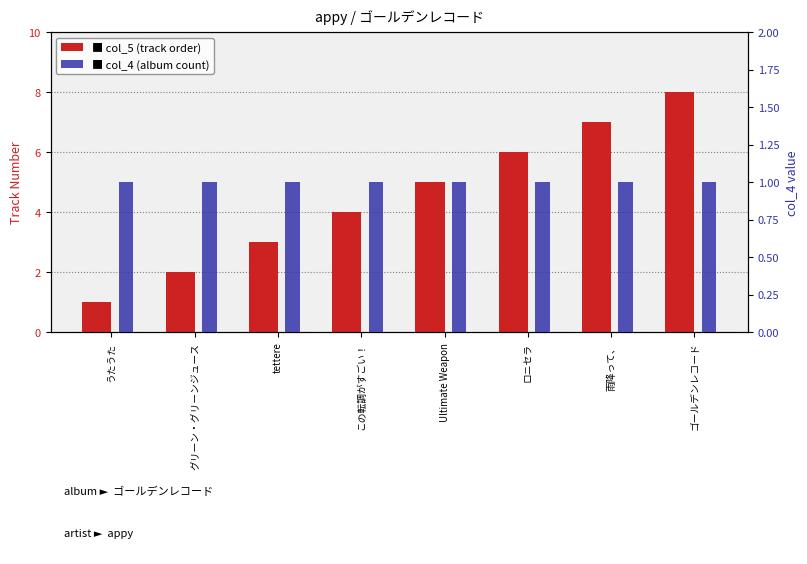

Are the bars grouped side by side (vs. stacked)?

Yes